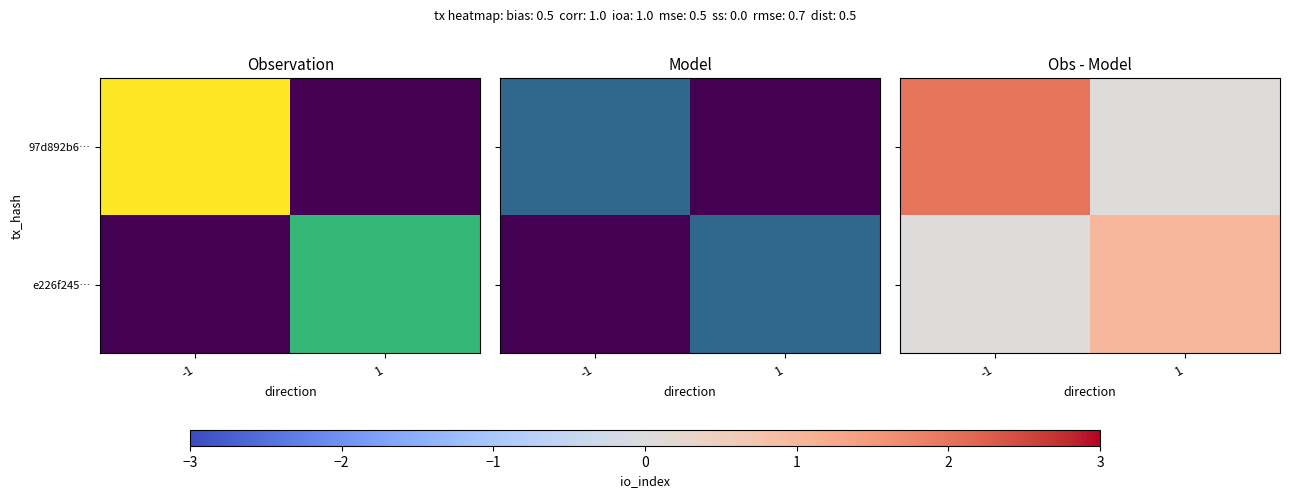

What is the maximum value for e226f245…?

1